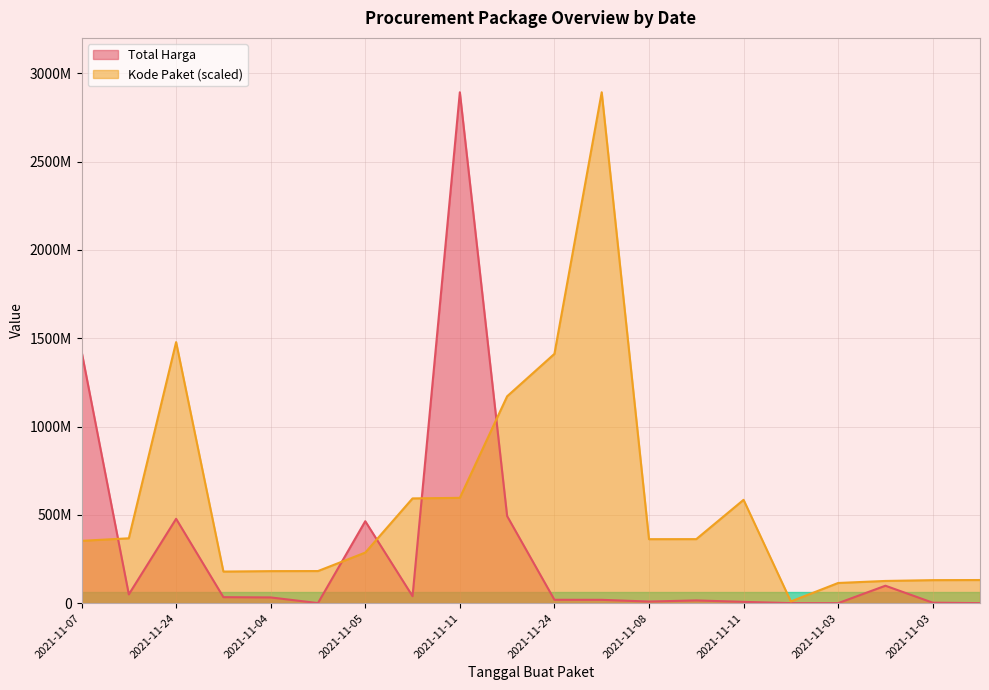

Does the chart have visible grid lines?

Yes